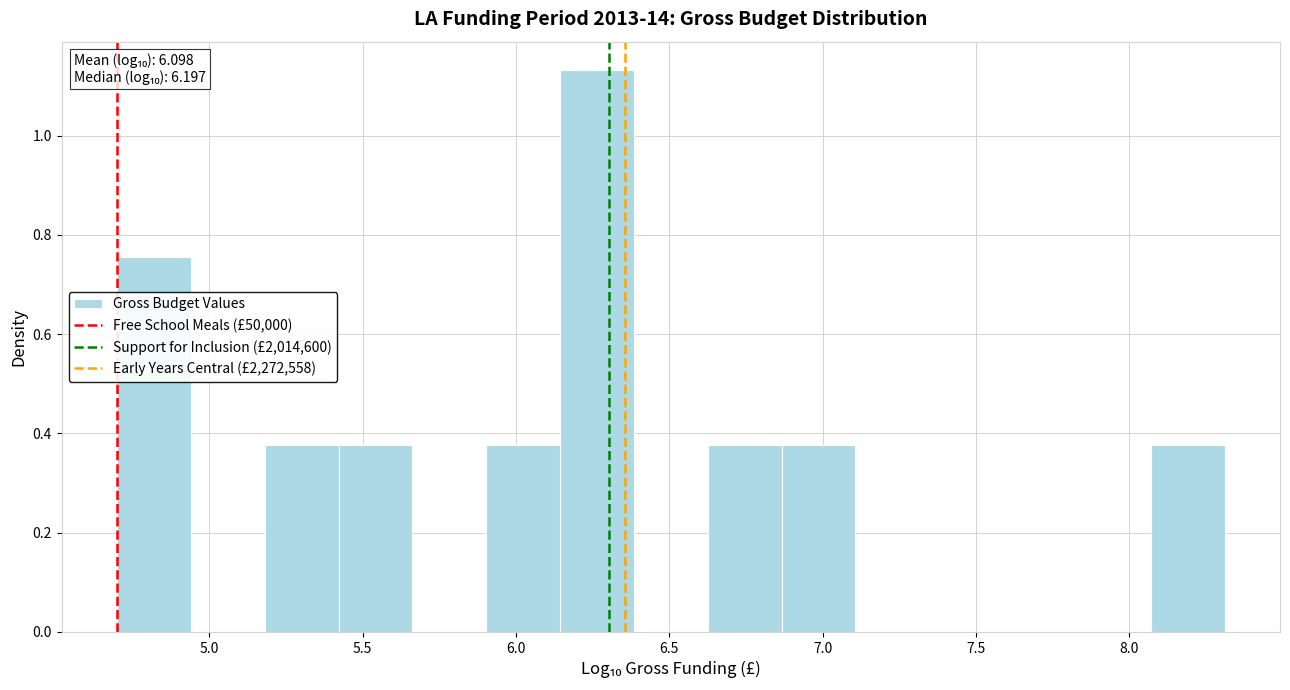

Over which range of the x-axis is the bar tallest?

6.15 to 6.40